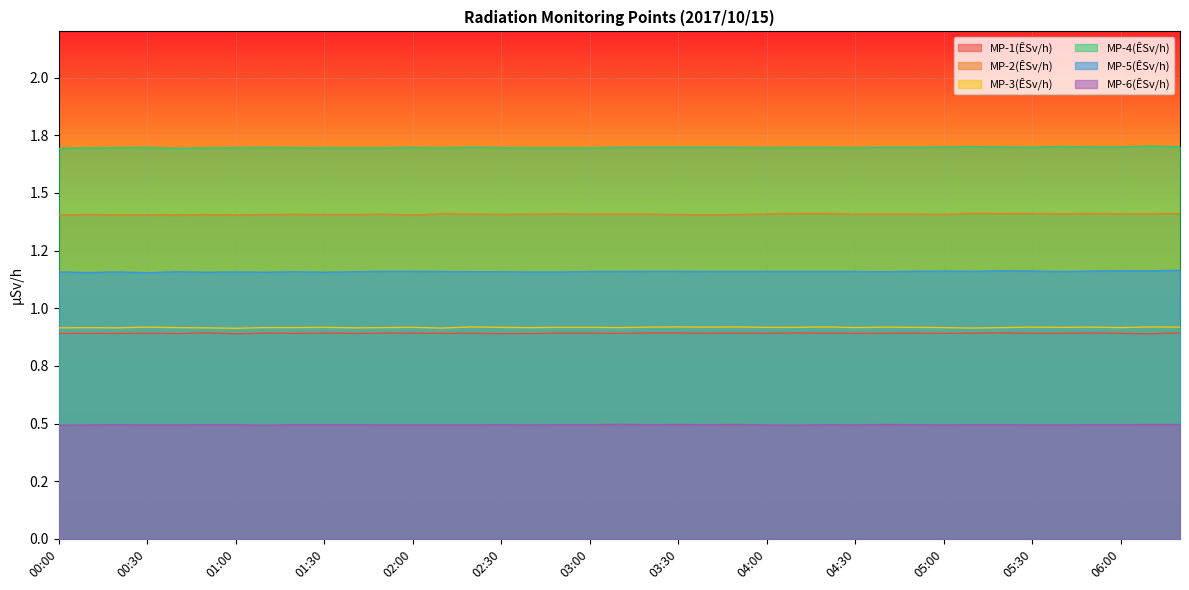

Read the MP-6(ÊSv/h) value at 04:00.

0.5